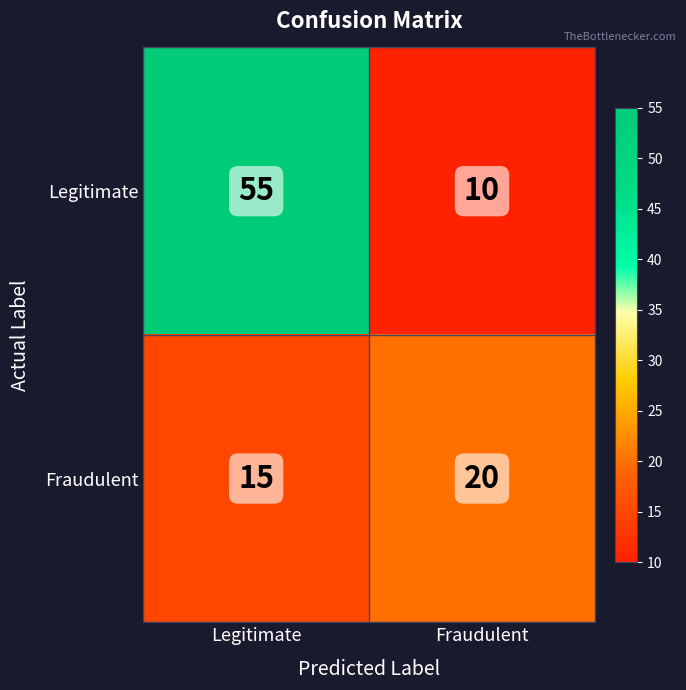

Which series changed the most between Legitimate and Fraudulent?

Legitimate